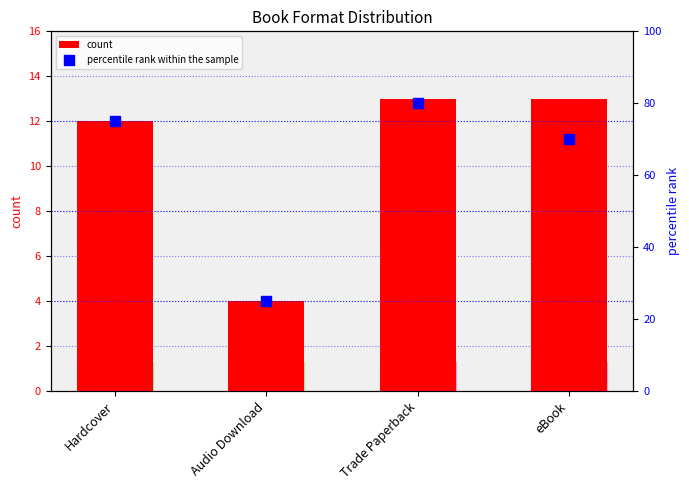

At how many categories does at least one series exceed 70?

2